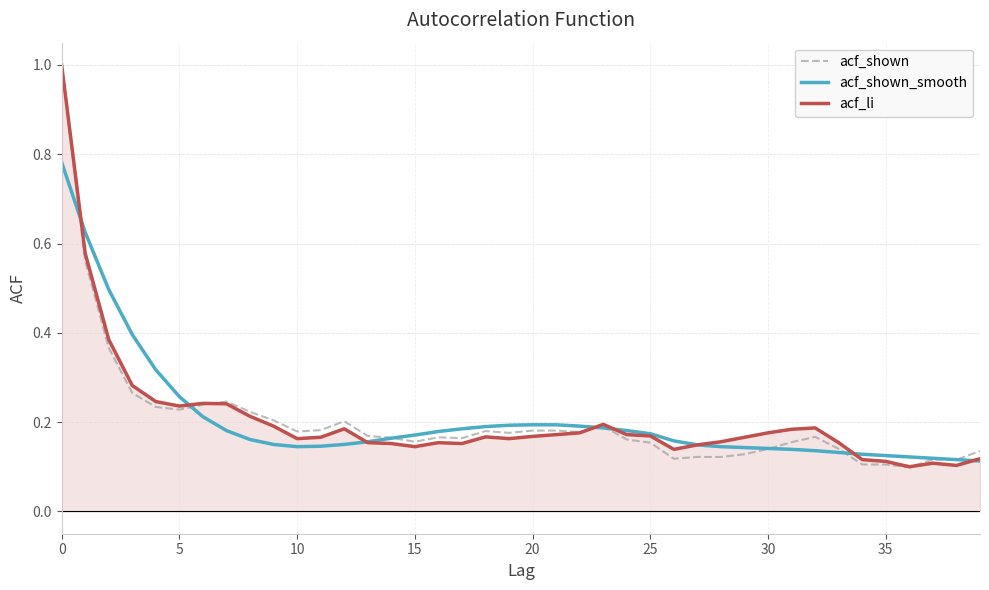

Which category has the lowest value across all series?

36